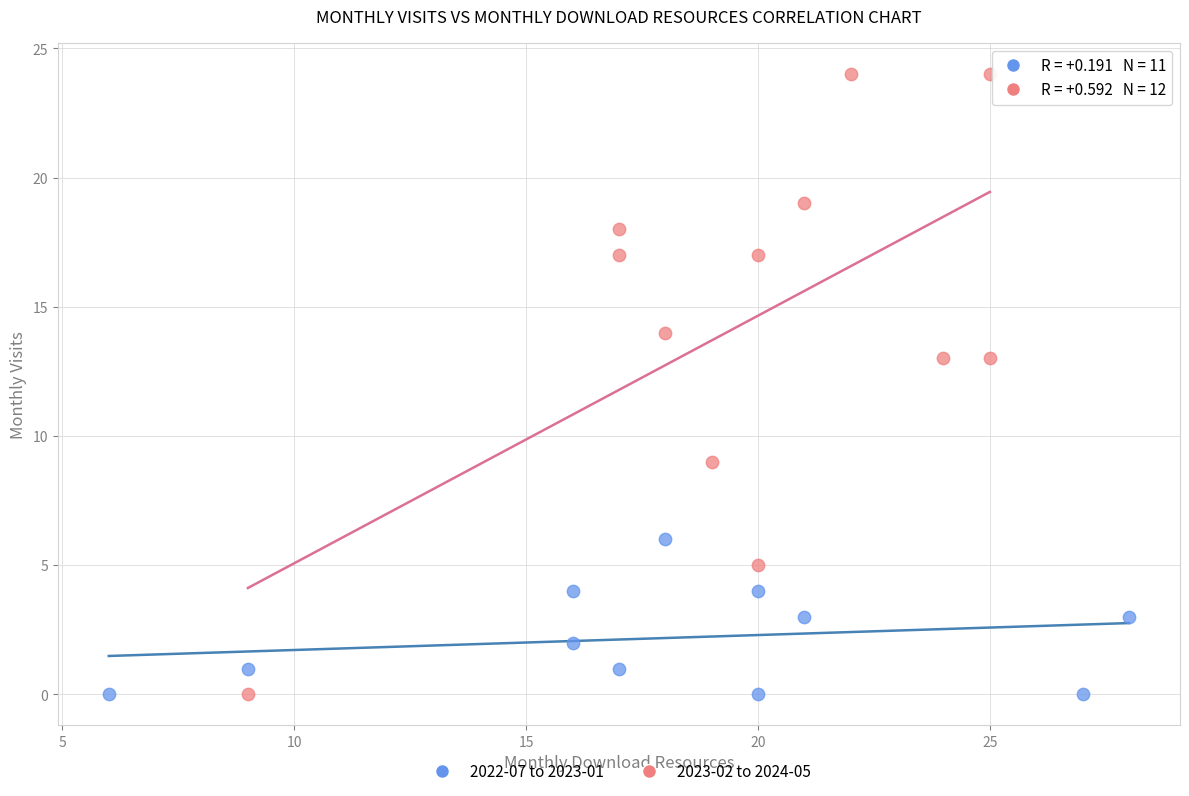

Which series has the widest spread of Y values?

2023-02 to 2024-05